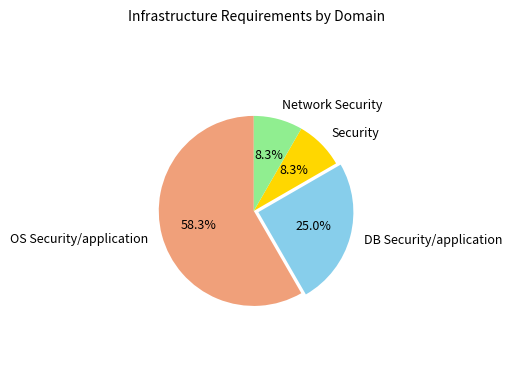

Which slice is the largest?

OS Security/application